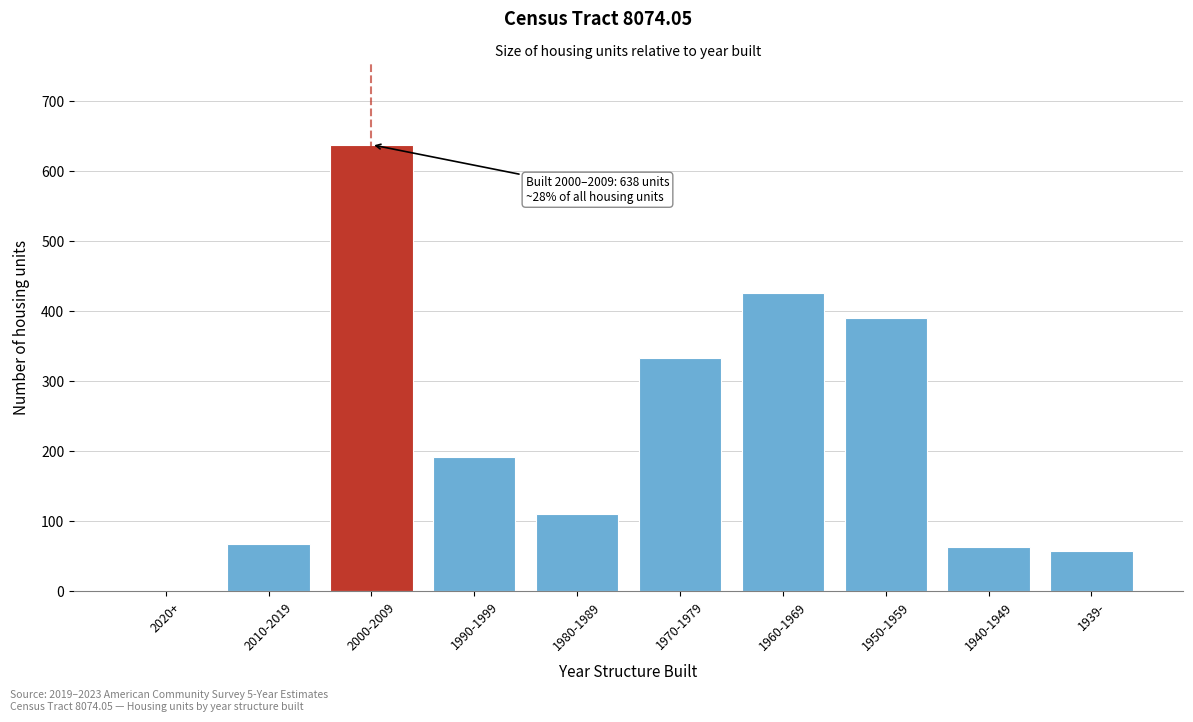

Reading left to right, extract all data points from this chart.

2020+=0	2010-2019=67	2000-2009=638	1990-1999=192	1980-1989=111	1970-1979=334	1960-1969=426	1950-1959=390	1940-1949=63	1939-=57